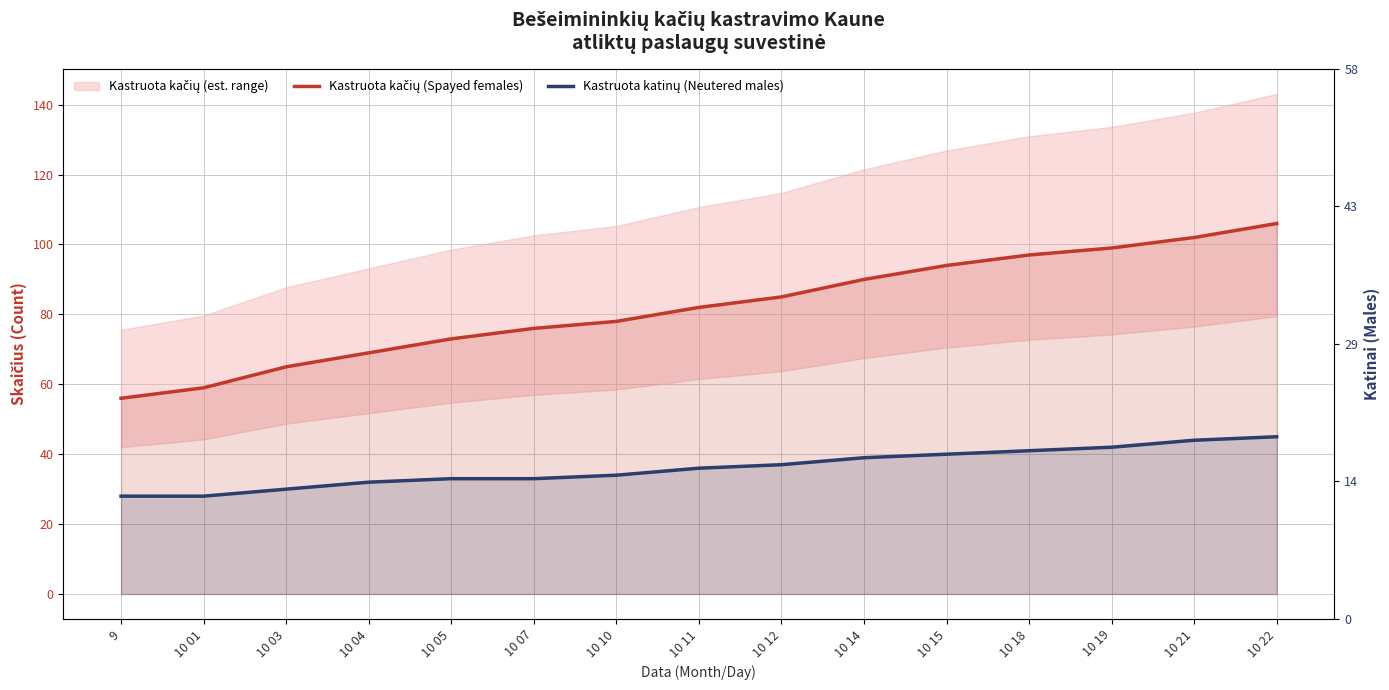

How many values in the Kastruota katinų (Neutered males) series exceed 36?

7